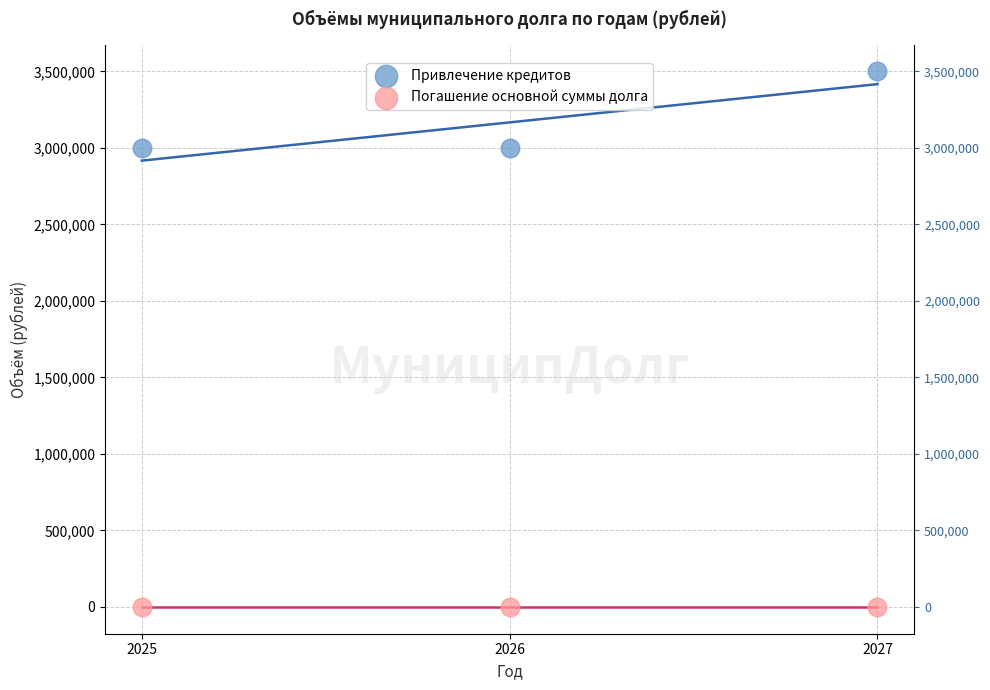

Which series reaches the maximum Y coordinate?

Привлечение кредитов